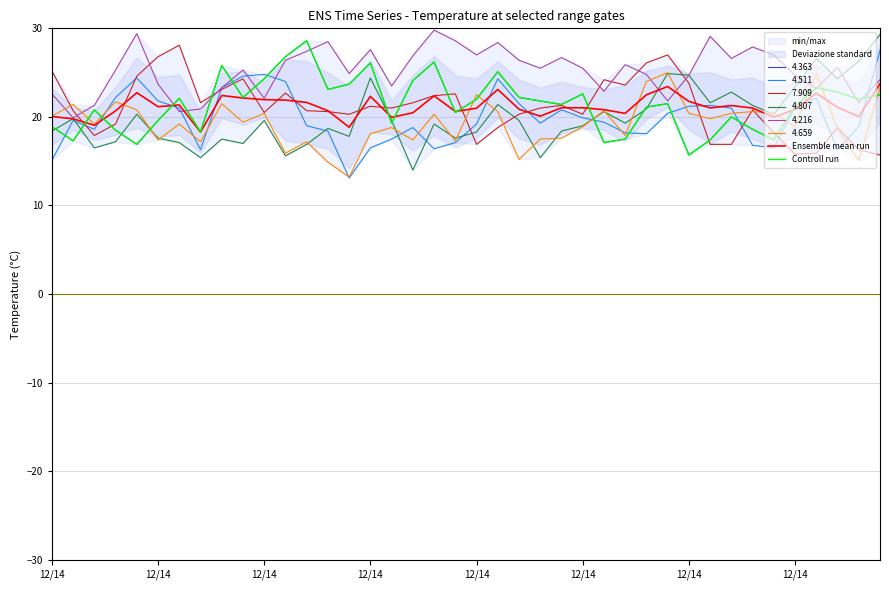

What is the value of the Controll run point at the 30th from the left?

21.5